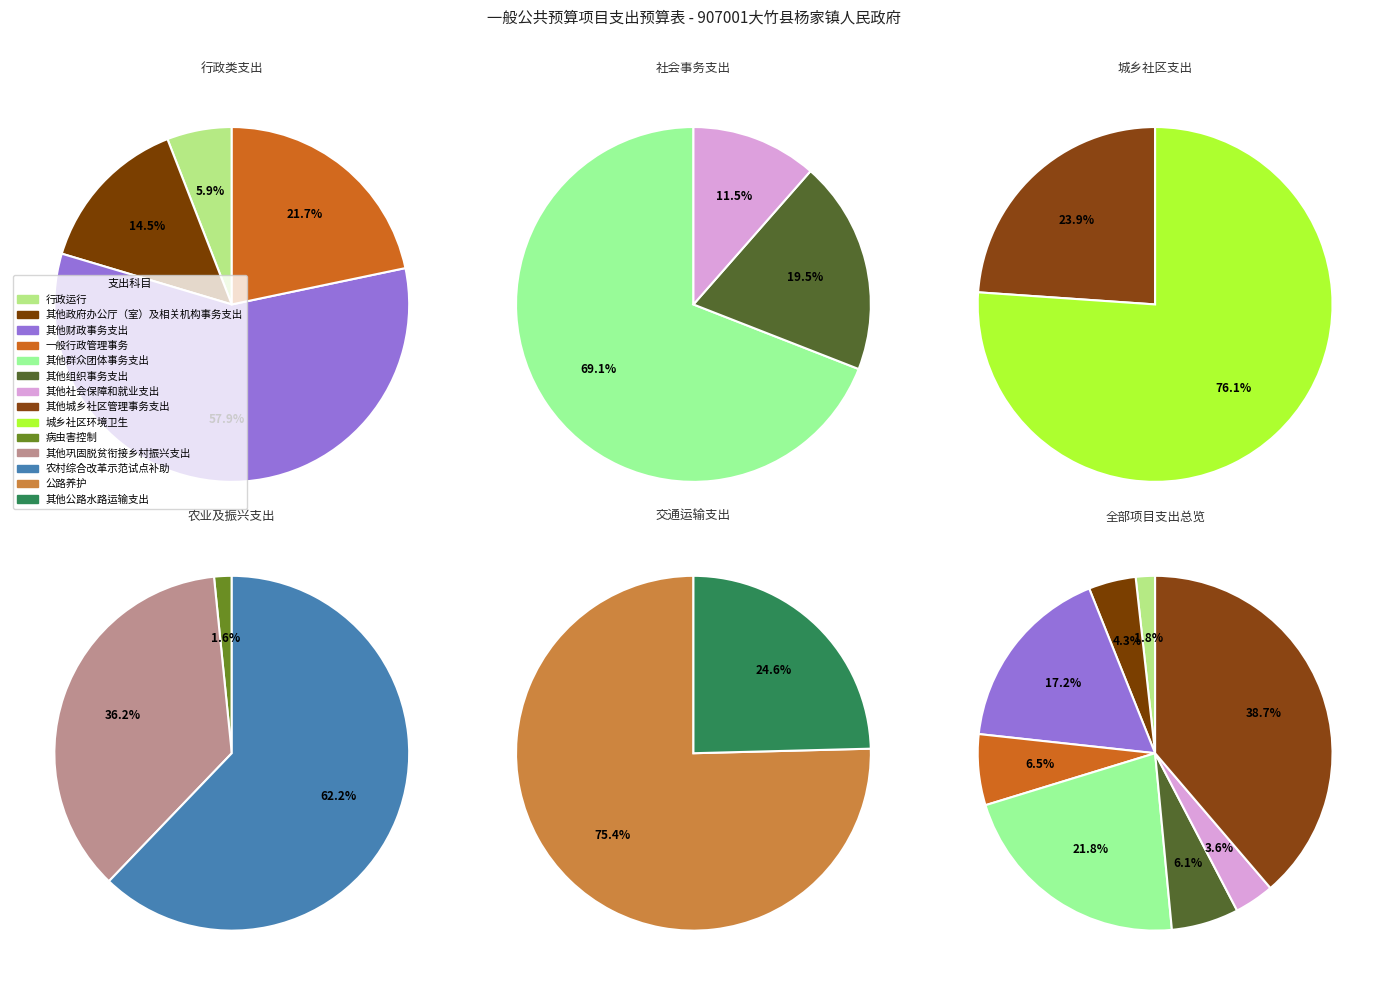

How many segments does this pie chart have?

14